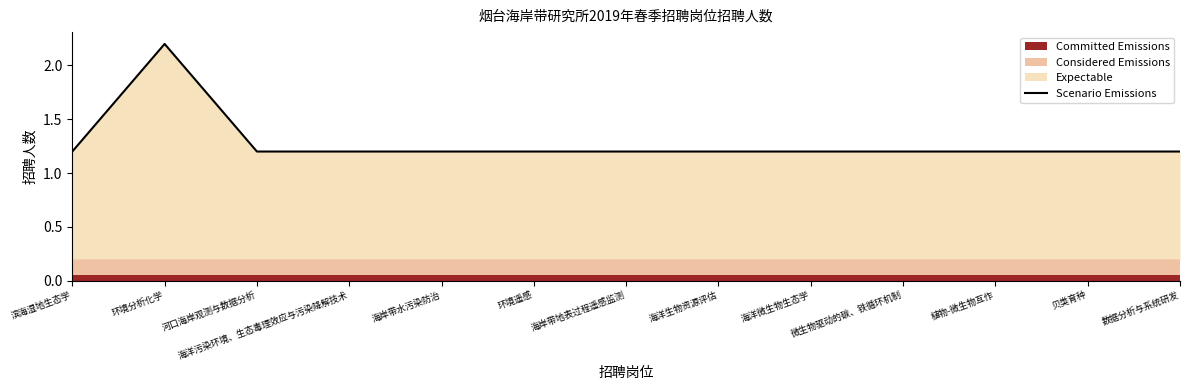

What is the label of the 6th point from the right?

海洋生物资源评估